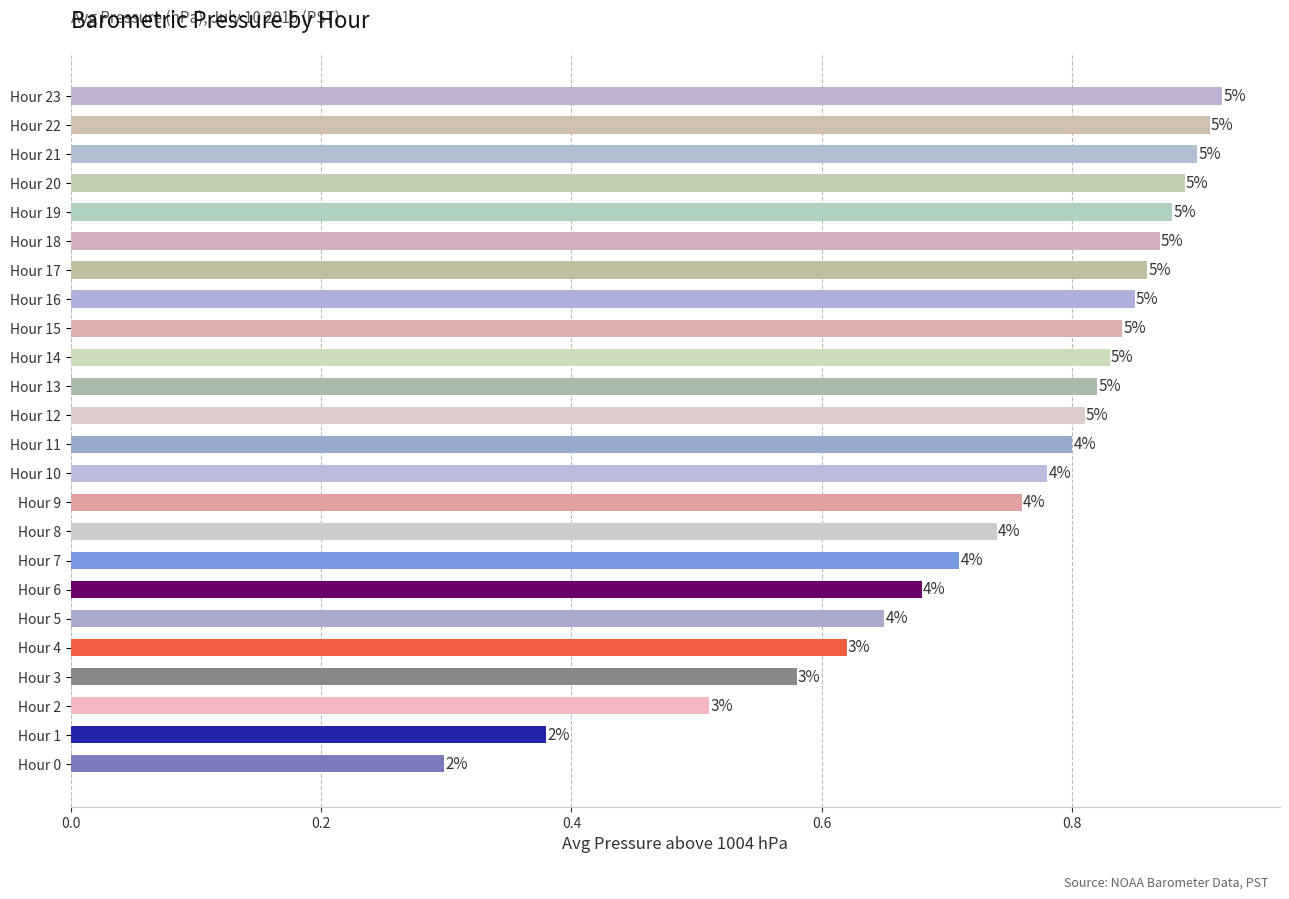

Does the chart contain any negative values?

No